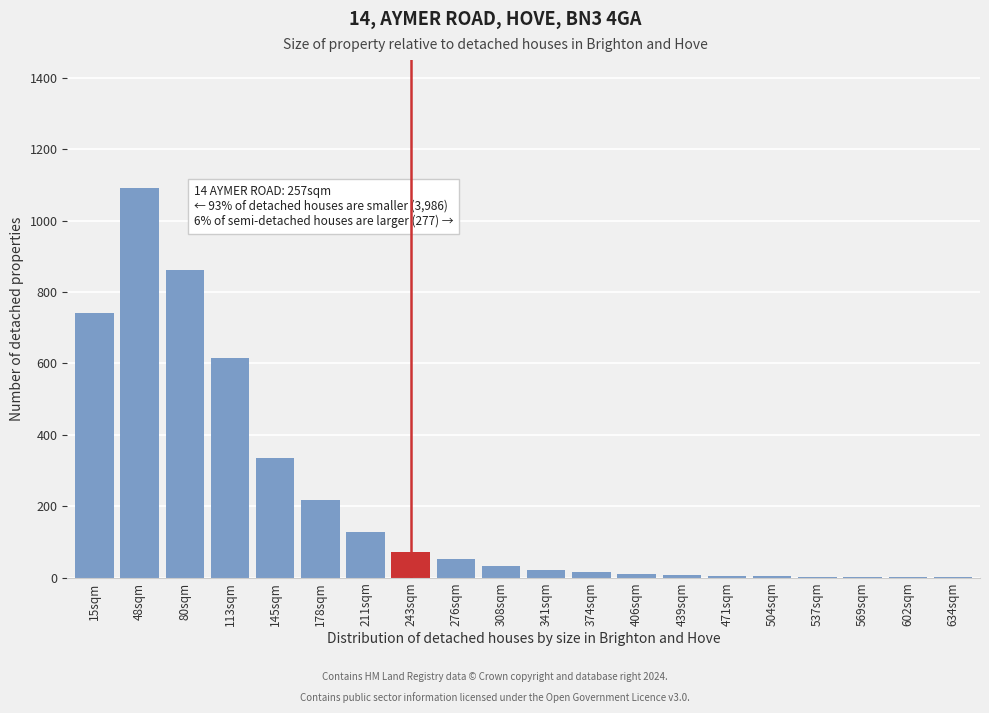

At which label is the value closest to 546?

113sqm